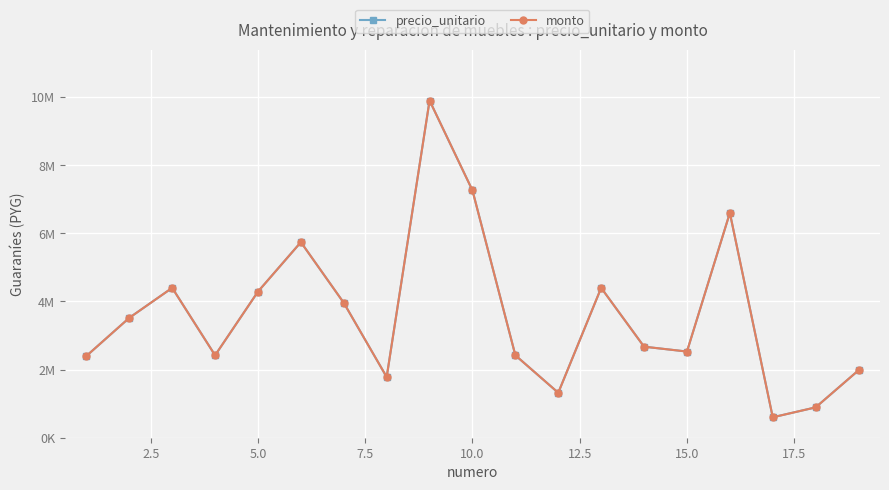

Does the chart have visible grid lines?

Yes